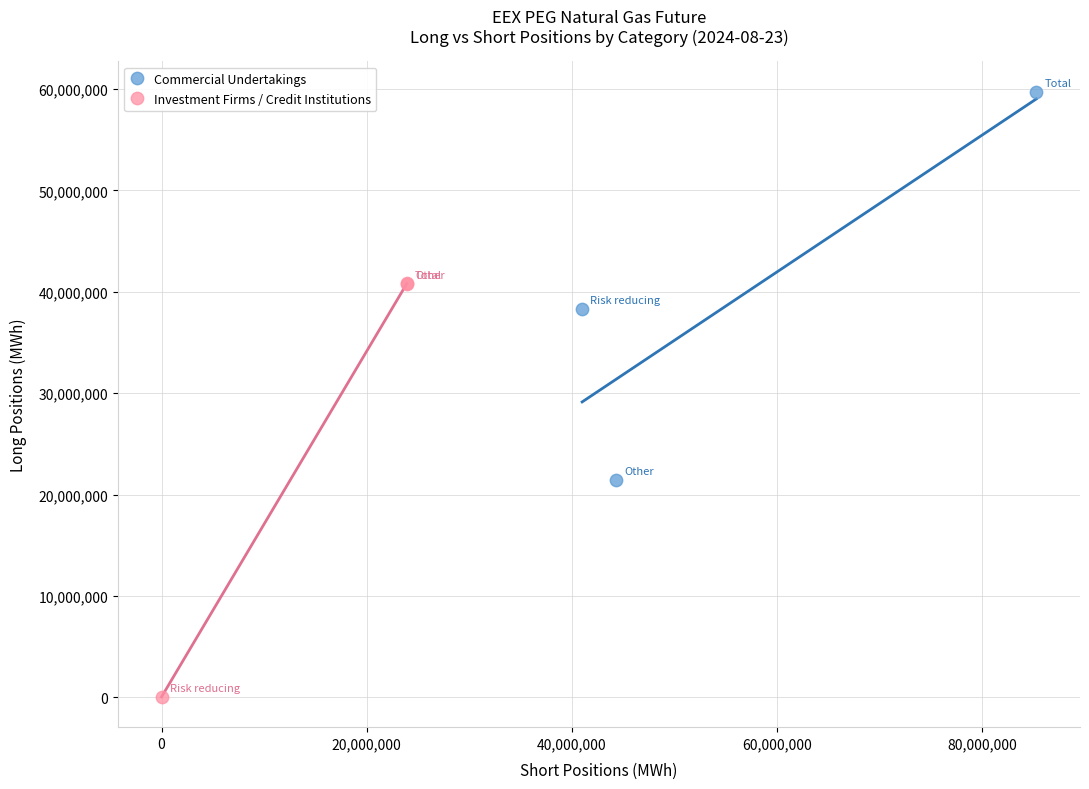

Which series contains the highest Y value?

Commercial Undertakings